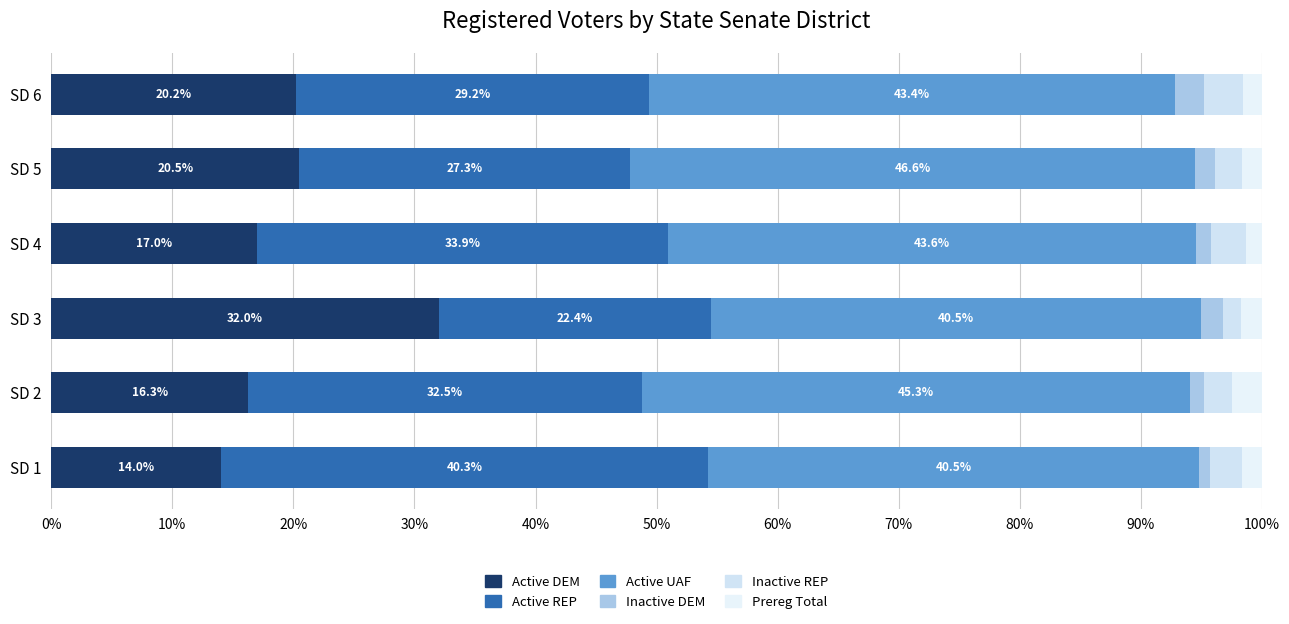

Count the number of categories in the chart.

6